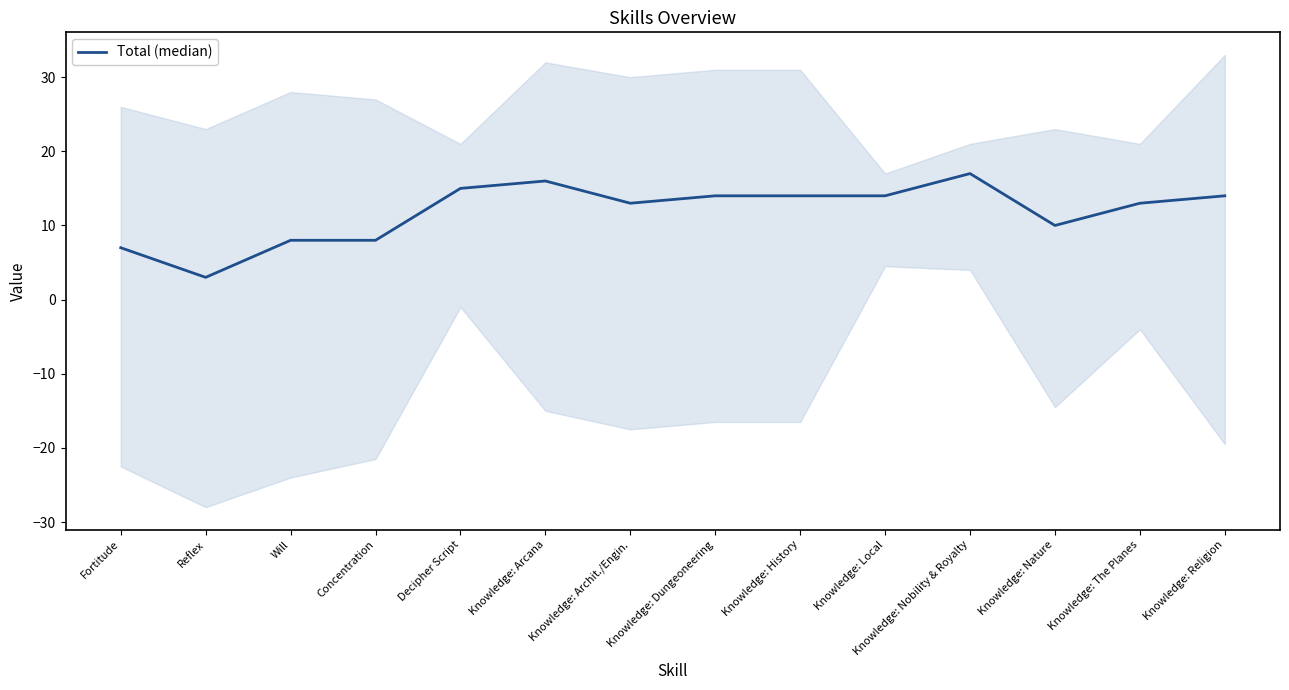

At which category does the data reach its first local peak?

Knowledge: Arcana